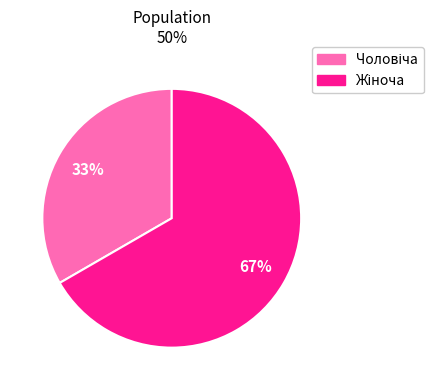

To the nearest percent, what is the average slice percentage?

50%